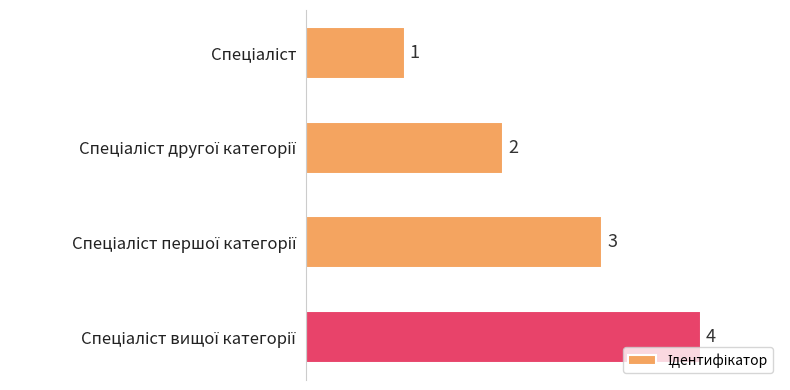

How many values are between 2 and 4?

3